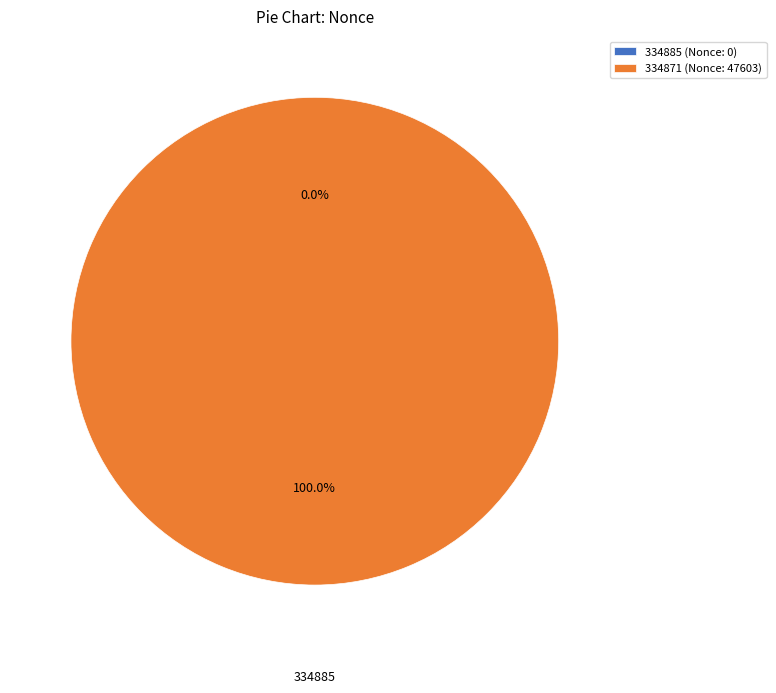

The 334871 slice represents 100% of the pie. True or false?

True